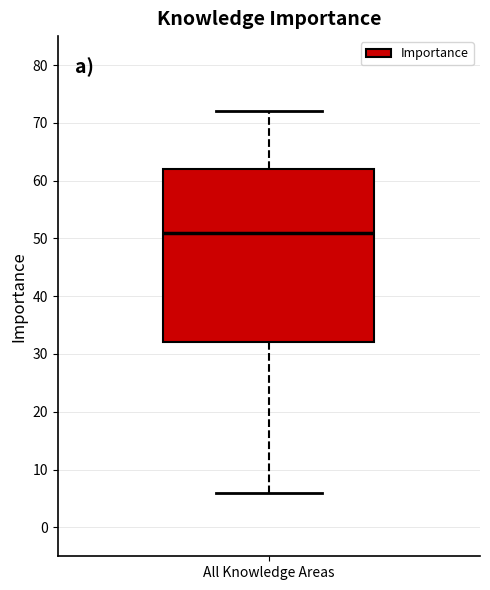

Transcribe this box plot: give where the median line is, the range the box spans, and where the two whiskers end, as read against the y-axis. The values are not printed on the chart, so give them approximately, as read against the axis.

median 51, box 32 to 62, whiskers 6 to 72